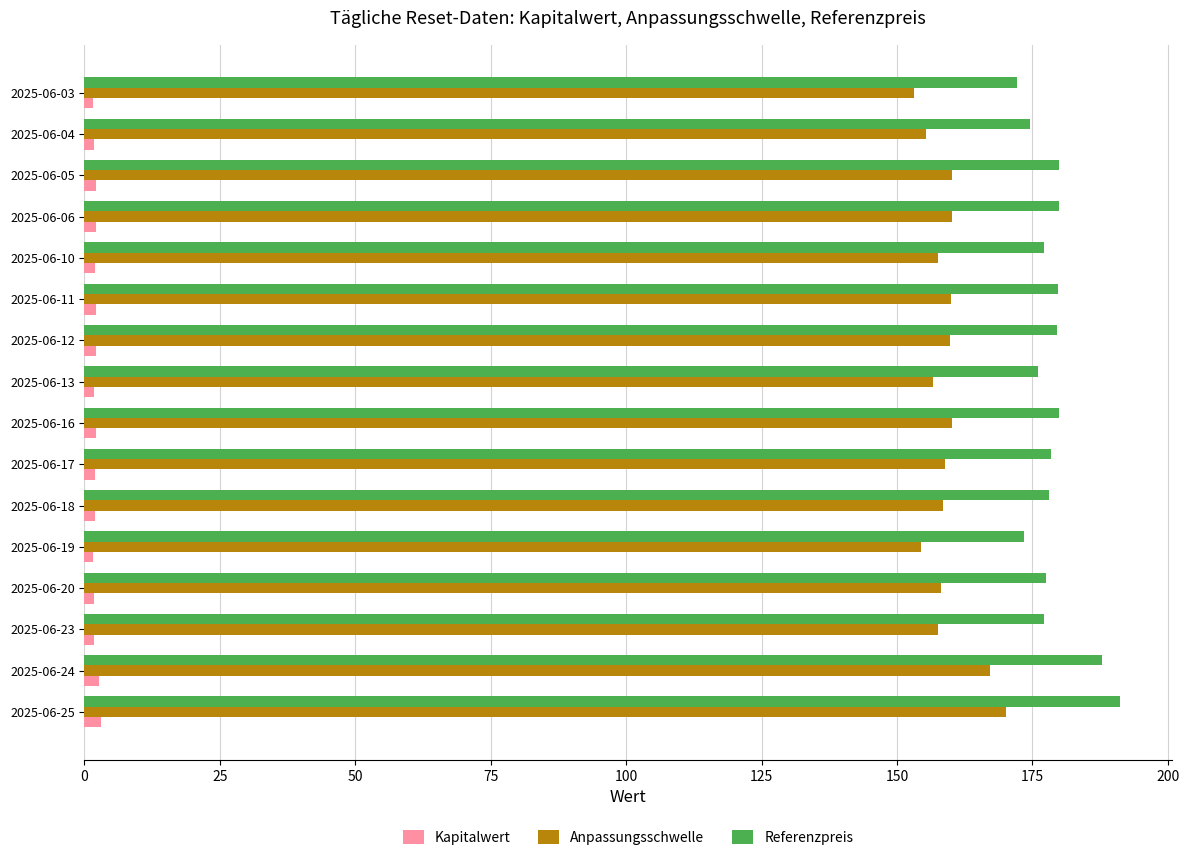

The value of Referenzpreis at 2025-06-05 is 180.0. True or false?

True